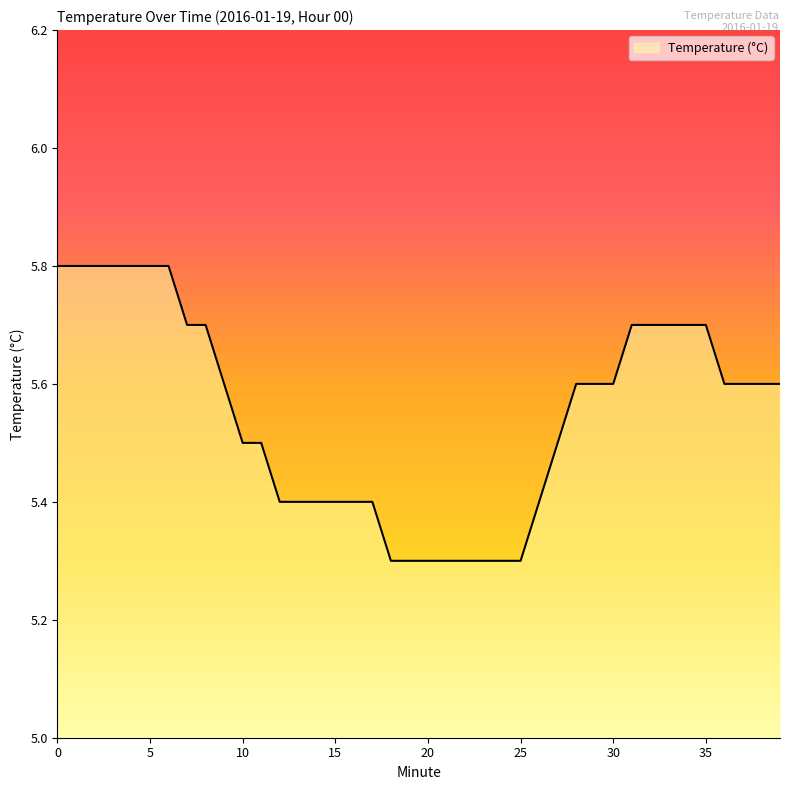

What is the difference between the maximum and minimum values?

0.5